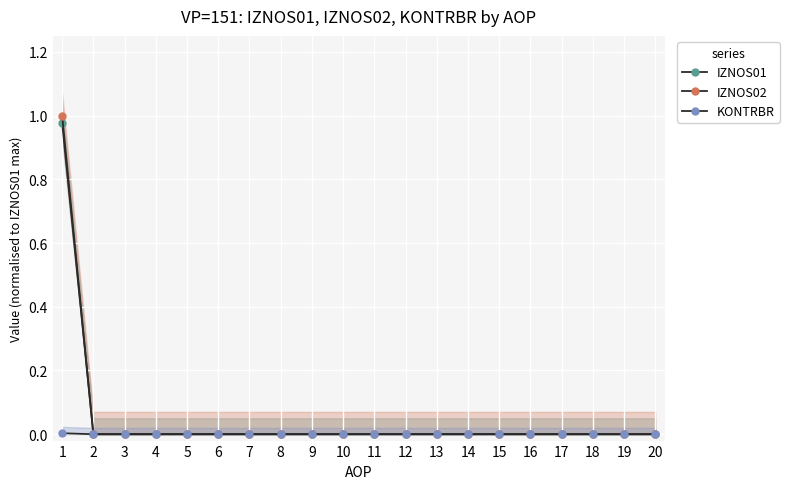

What is the sum of all IZNOS02 values?

1.0